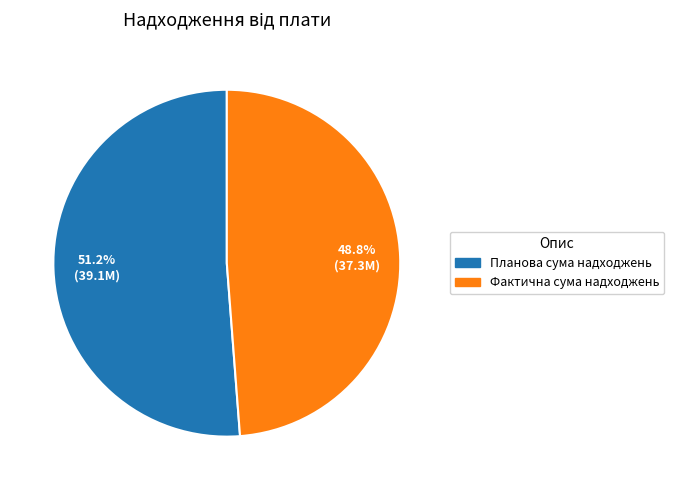

Which slice is the smallest?

Фактична сума надходжень